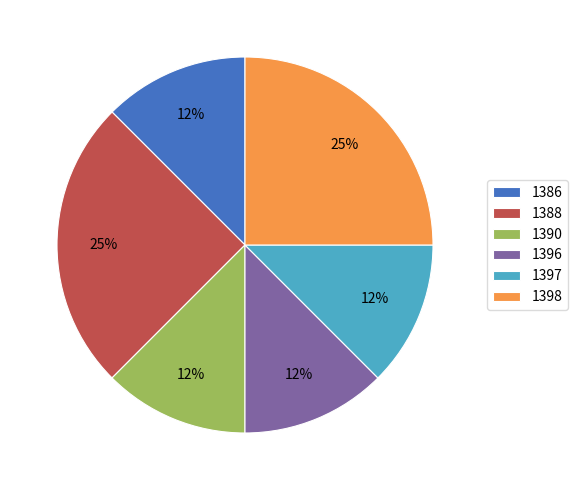

Does any single category account for the majority?

No